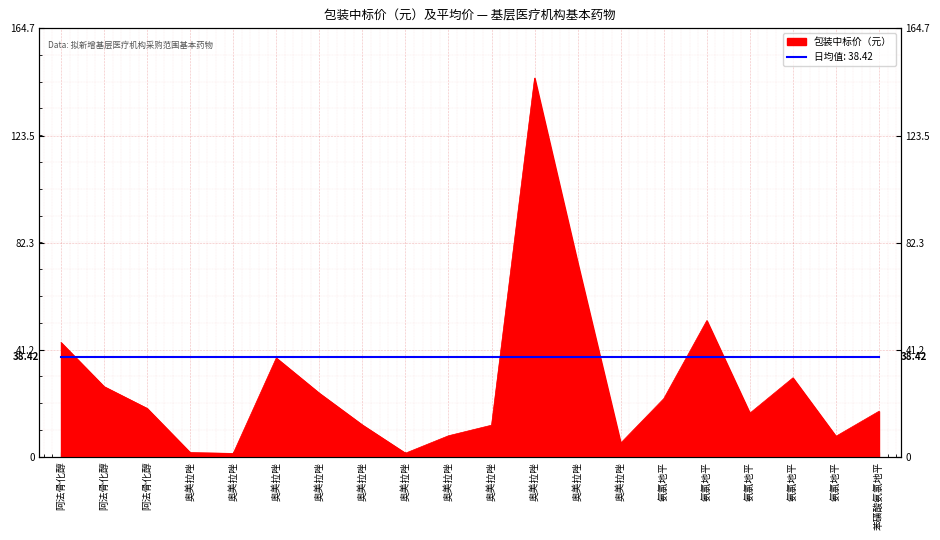

What is the change in value from 6 to 10?

-29.9